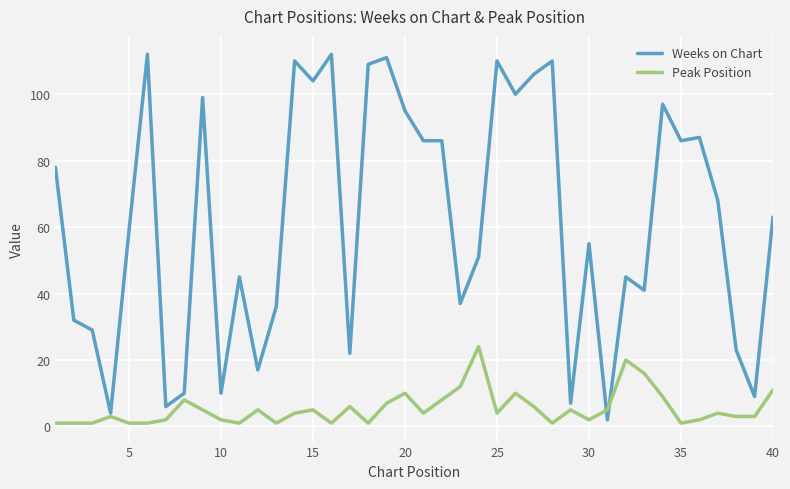

Which series has the largest total across all categories?

Weeks on Chart